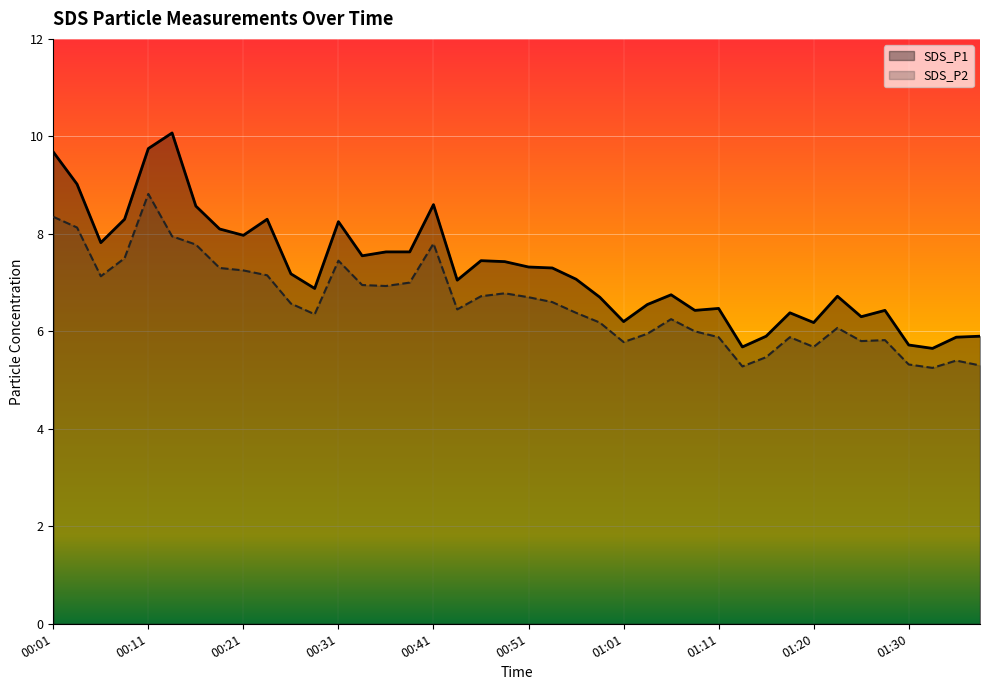

How many lines are shown in the chart?

2